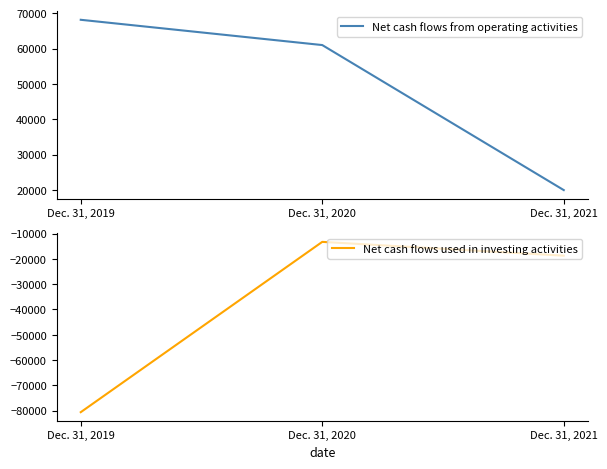

Which series has the largest total across all categories?

Net cash flows from operating activities